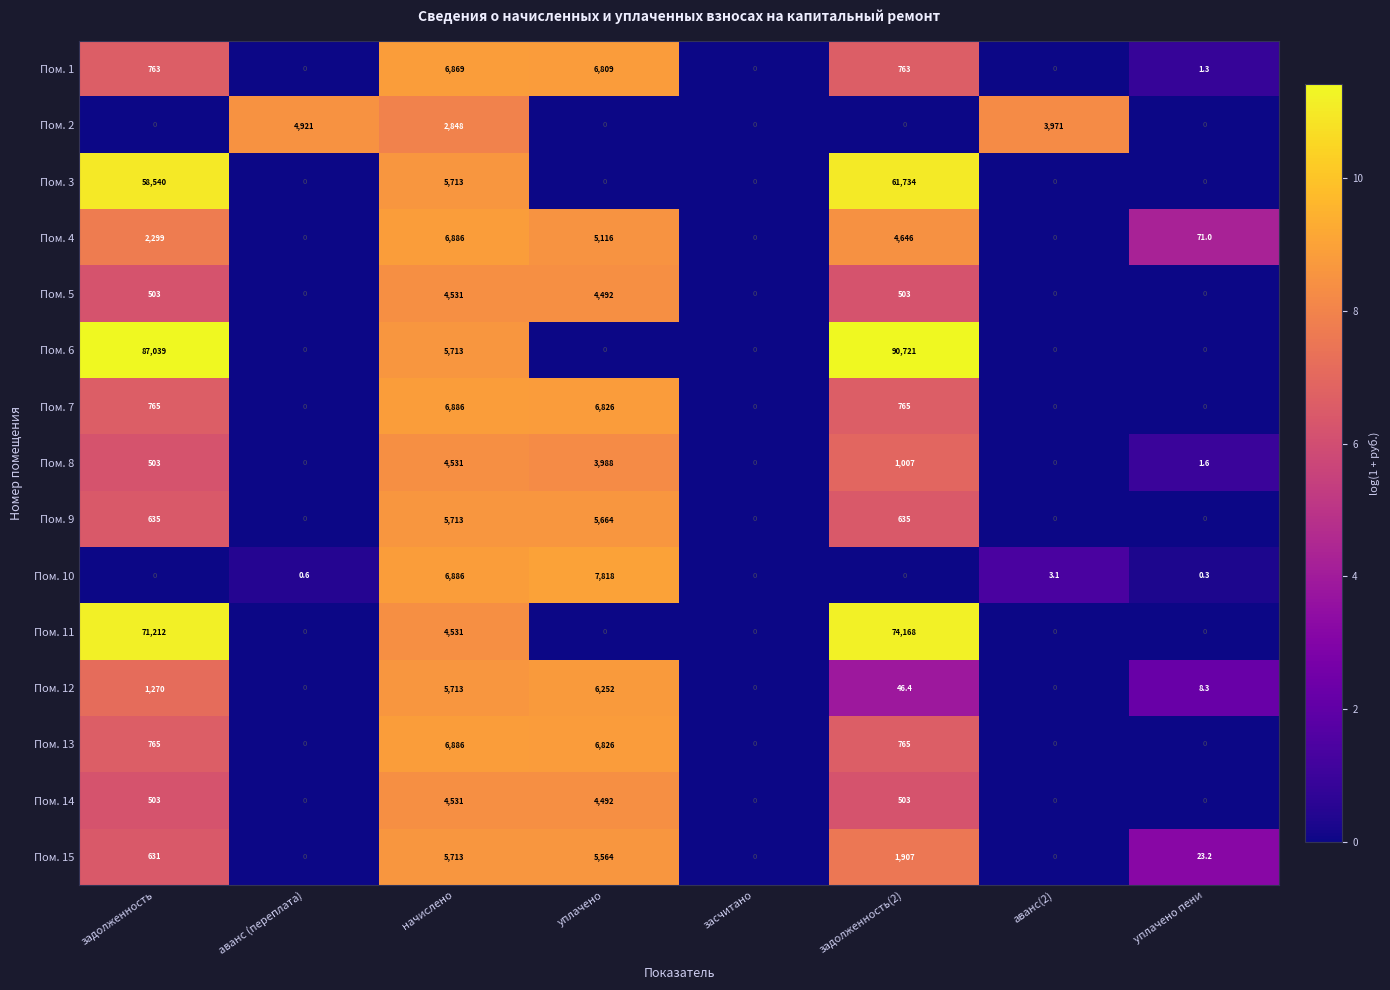

Which series has the widest spread of values?

Пом. 6